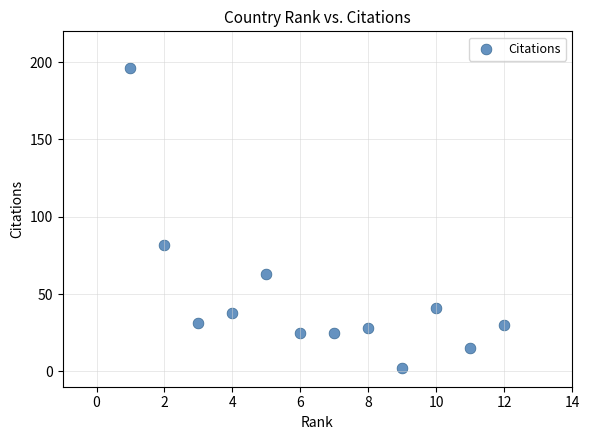

What is the range of Y values (max minus min)?

194